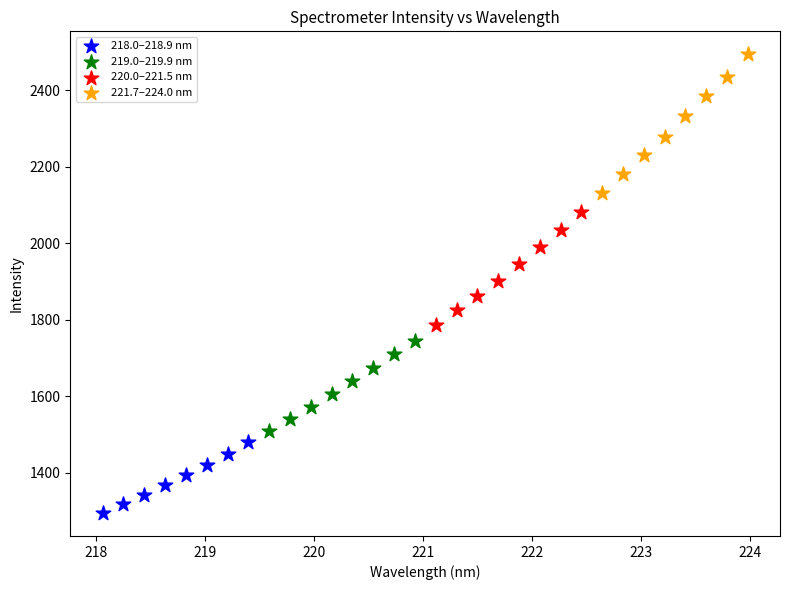

Which series has the widest spread of Y values?

221.7–224.0 nm